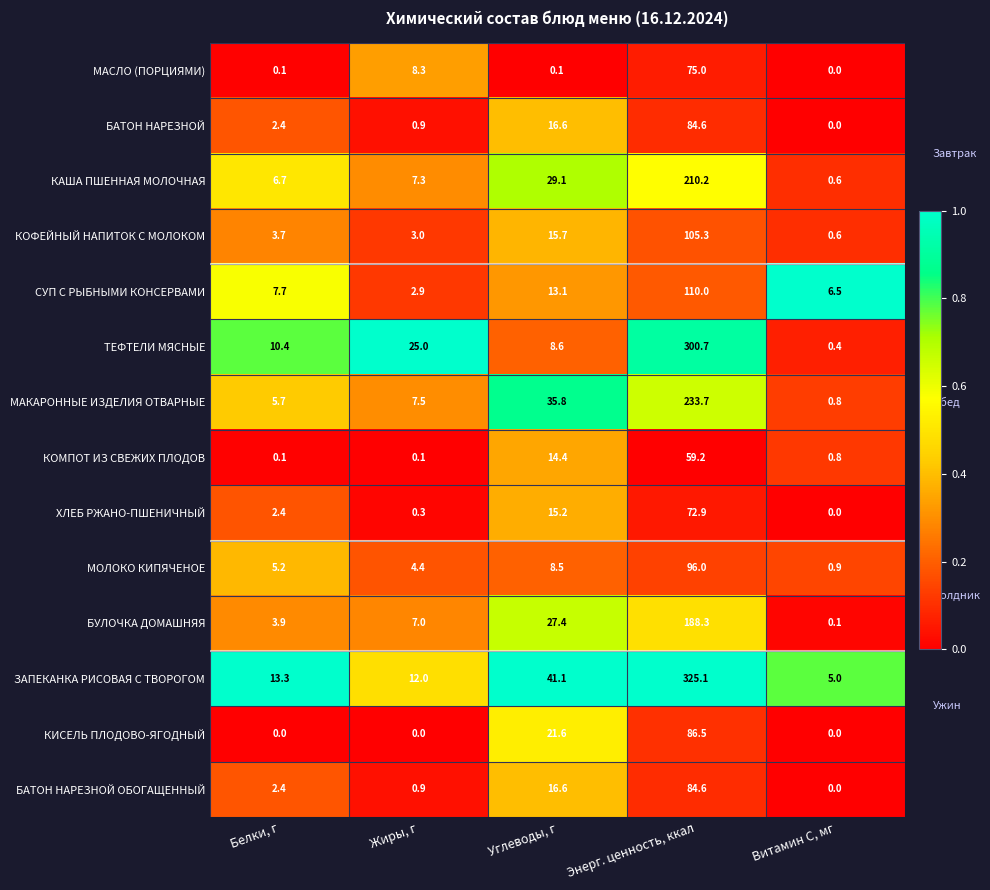

Which series changed the most between Жиры, г and Витамин С, мг?

ТЕФТЕЛИ МЯСНЫЕ